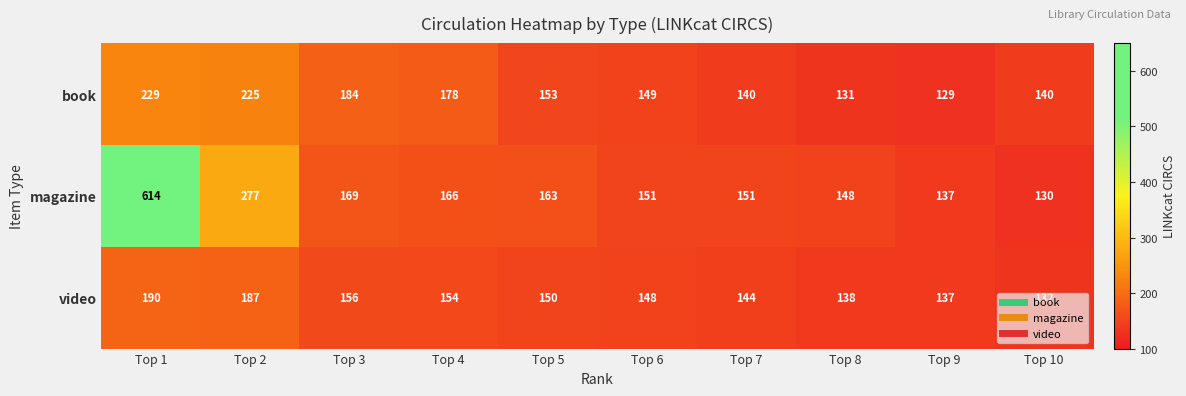

What is the sum of the video values at Top 9 and Top 3?

293